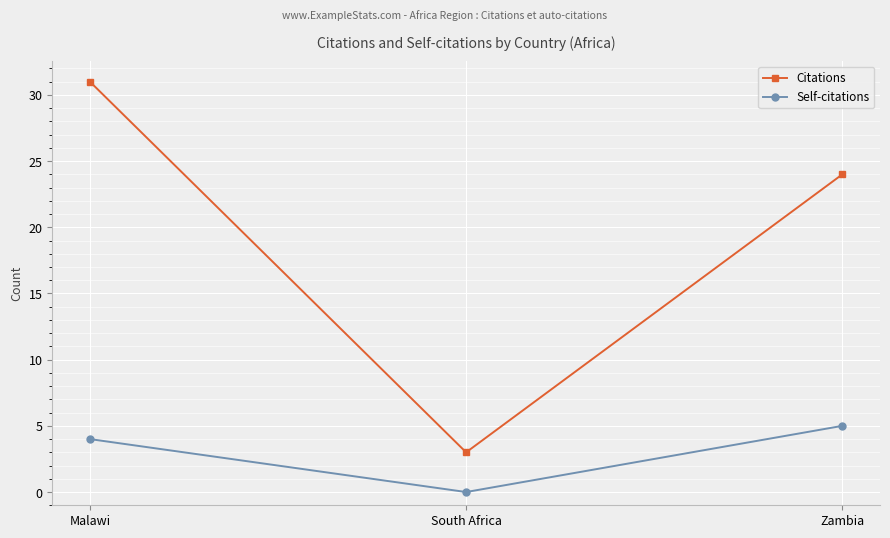

At Malawi, list the series in order from smallest to largest.

Self-citations, Citations